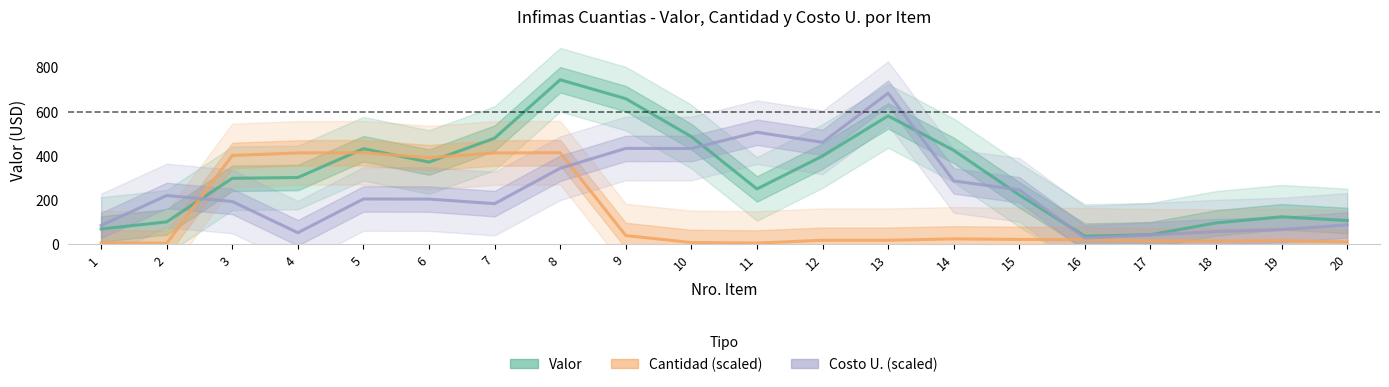

Reading left to right, extract all data points from this chart.

Valor: 70.0	102.1	299.2	302.8	433.0	372.6	480.8	745.0	659.4	487.8	251.1	399.9	581.5	425.8	224.0	37.5	43.9	97.4	125.1	108.3
Cantidad (scaled): 7.5	5.0	402.5	413.8	415.1	392.4	413.7	415.0	40.2	8.8	6.3	18.9	18.9	25.2	22.6	21.4	16.3	15.1	17.6	11.3
Costo U. (scaled): 85.7	221.4	194.5	53.0	205.7	205.3	184.5	344.6	434.5	434.0	507.5	461.9	684.3	287.4	247.1	28.9	43.0	58.1	67.0	88.4